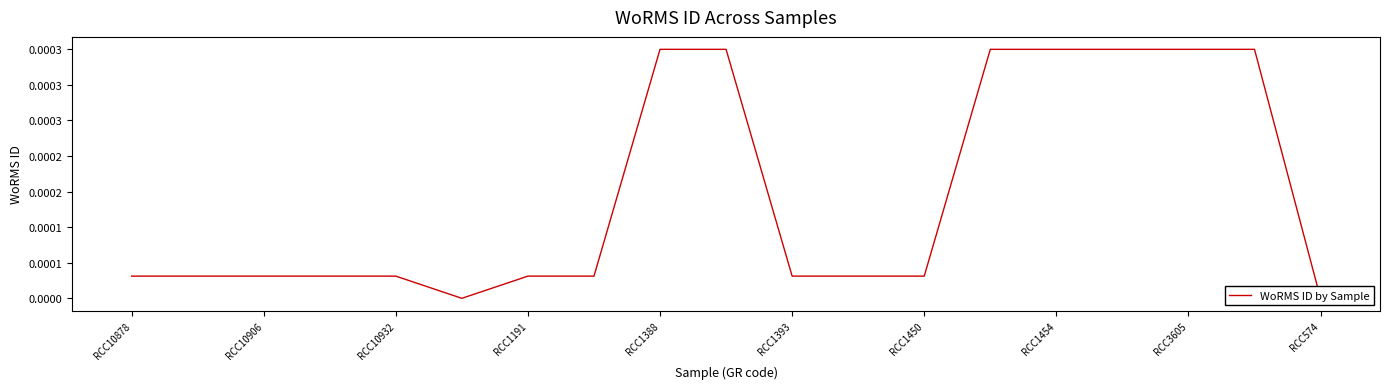

The chart shows a value of 0.0 at 17. True or false?

True